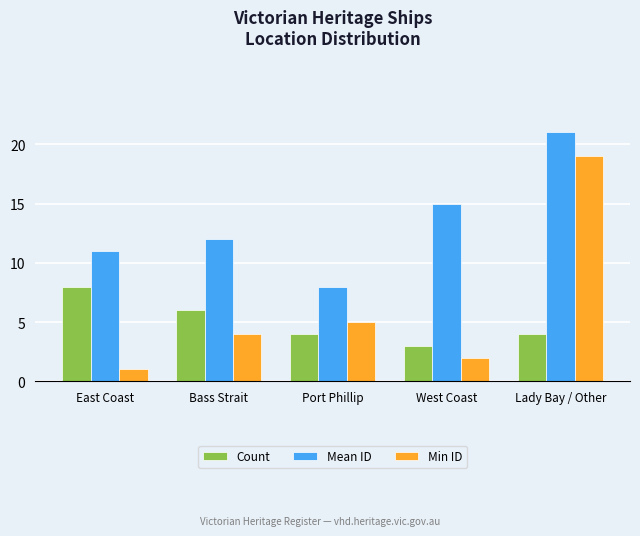

Where is Min ID nearest to the value 10?

Port Phillip